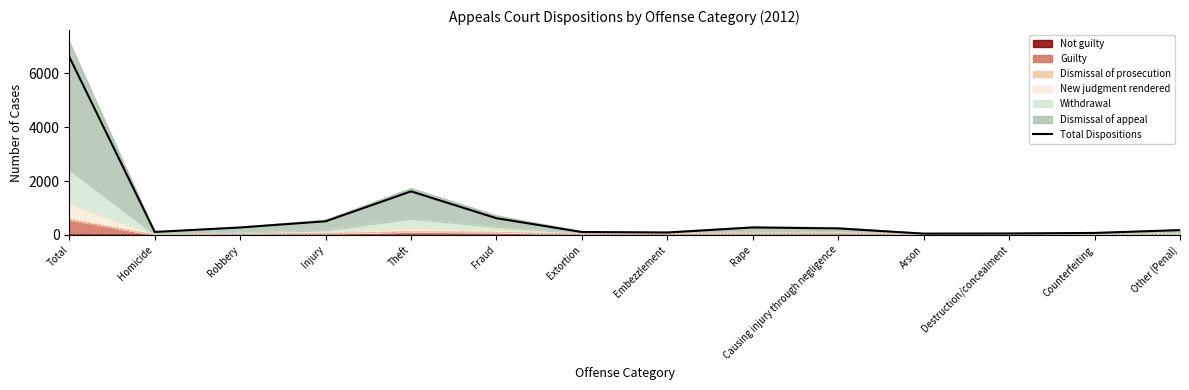

What is the change in value from Extortion to Counterfeiting?

-34